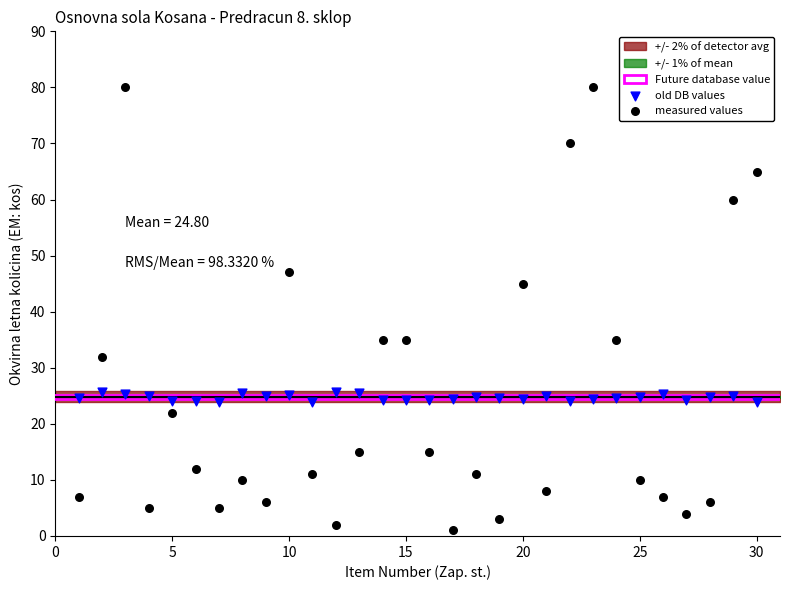

Which series has the widest spread of Y values?

measured values